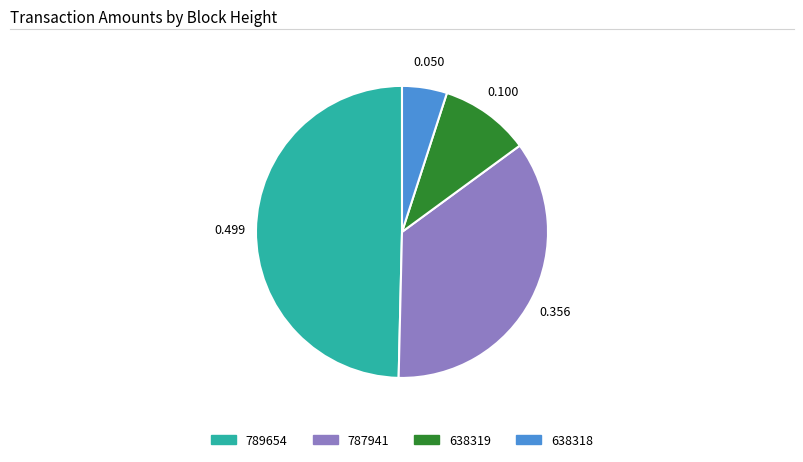

Combined, do 638318 and 638319 account for over 50%?

No